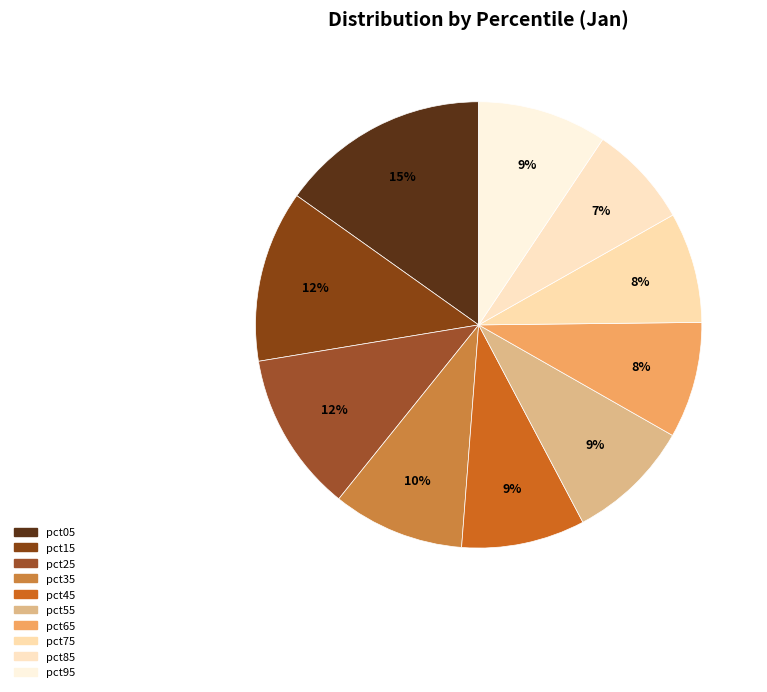

How many segments does this pie chart have?

10